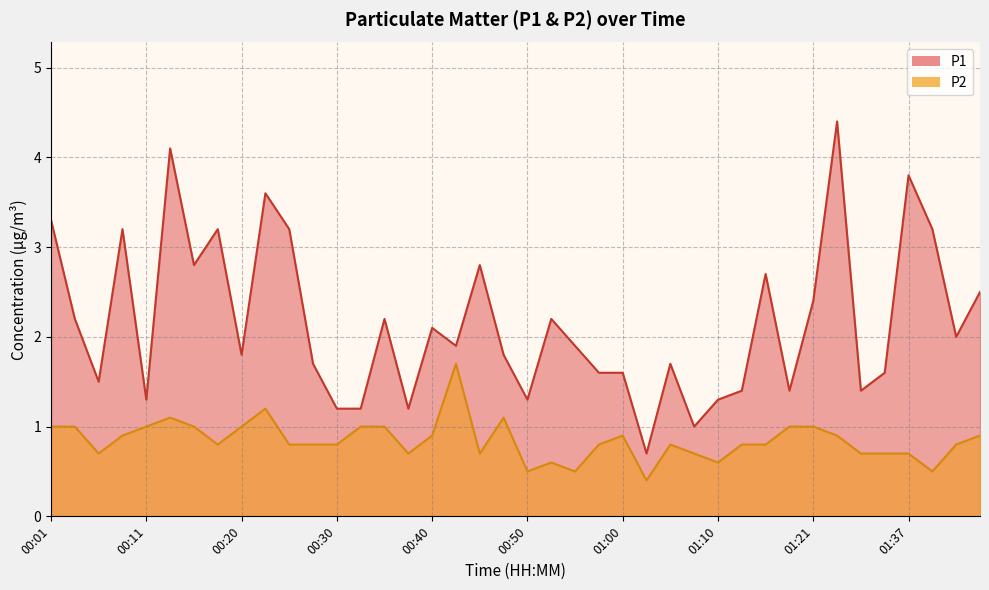

Which series has the largest total across all categories?

P1